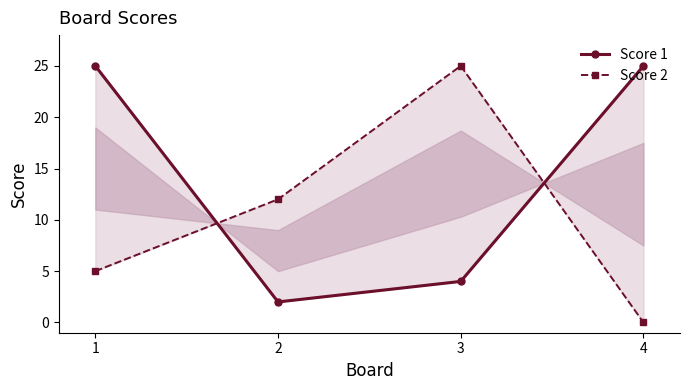

Read the Score 1 value at 1.

25